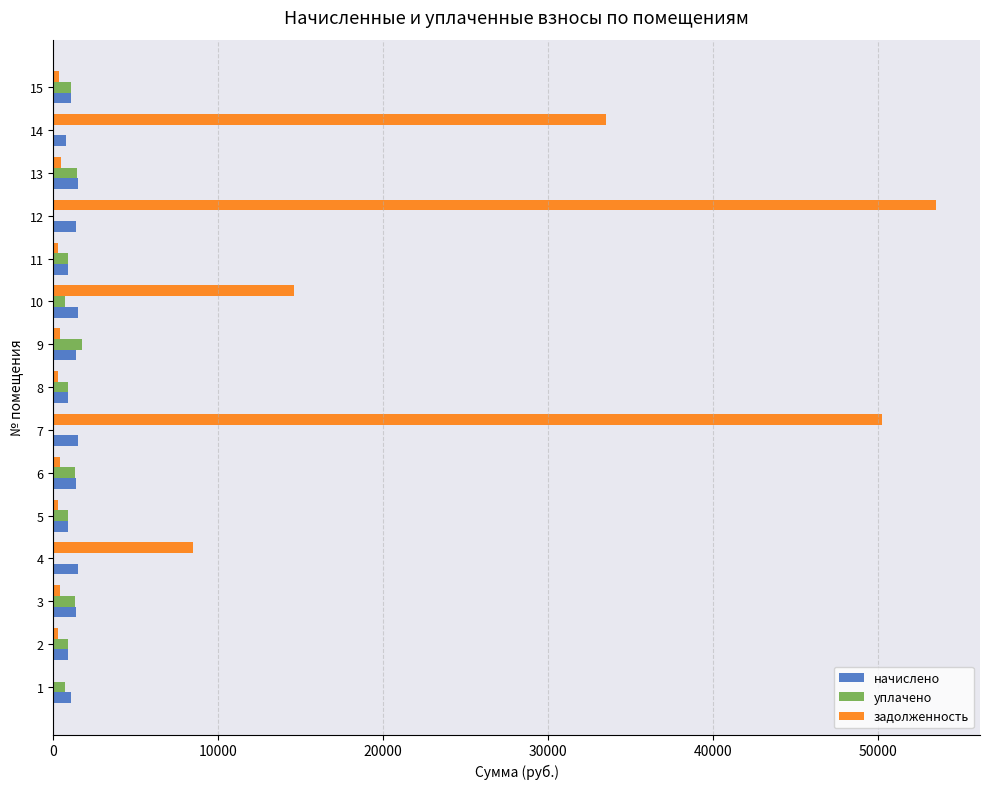

Is it true that задолженность equals 370.9 at 7?

False